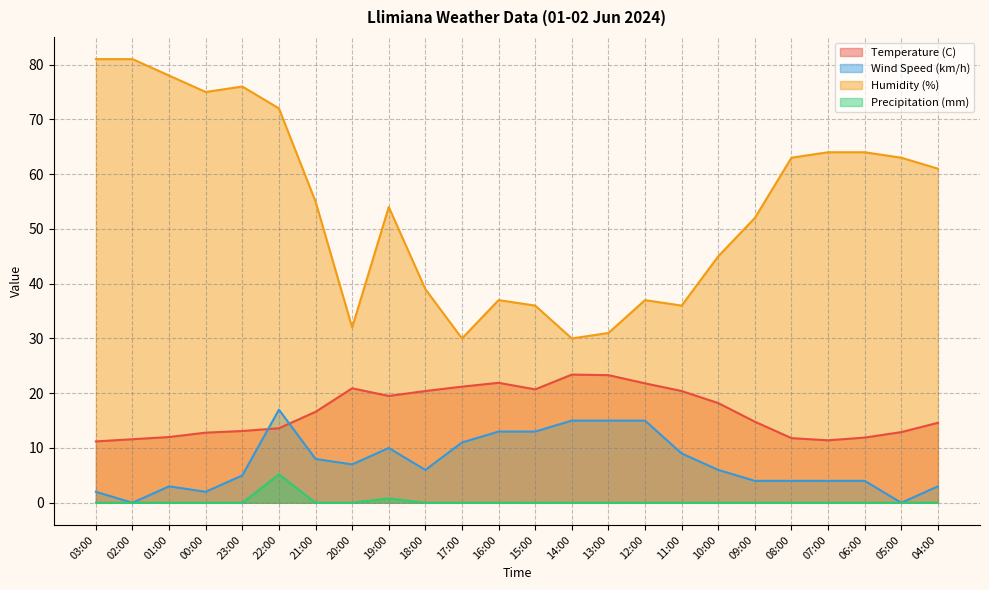

What position from the right is 02:00?

23